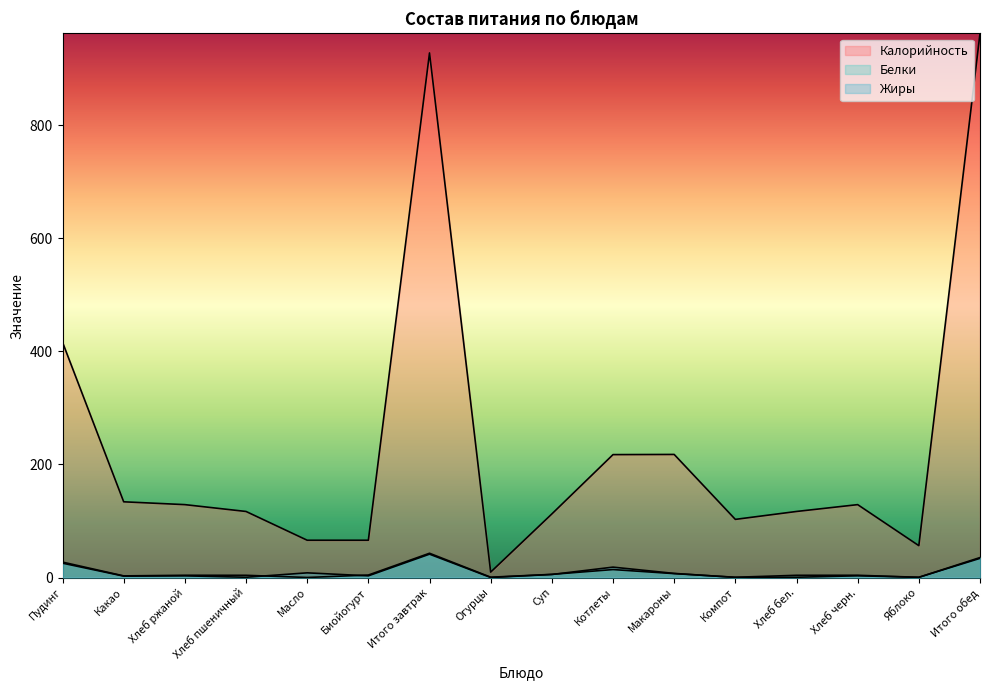

Which category has the lowest value across all series?

Масло